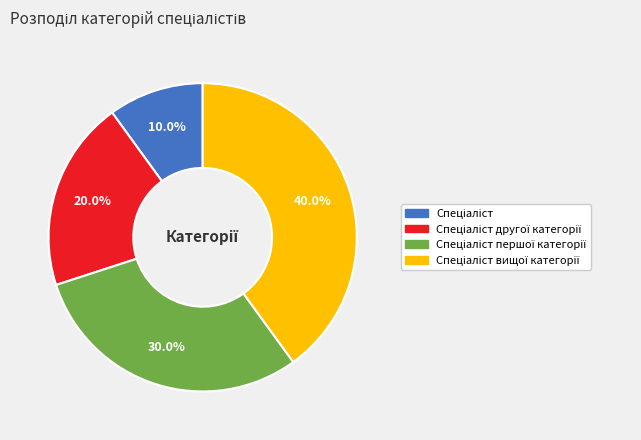

Is there a majority slice in this chart?

No